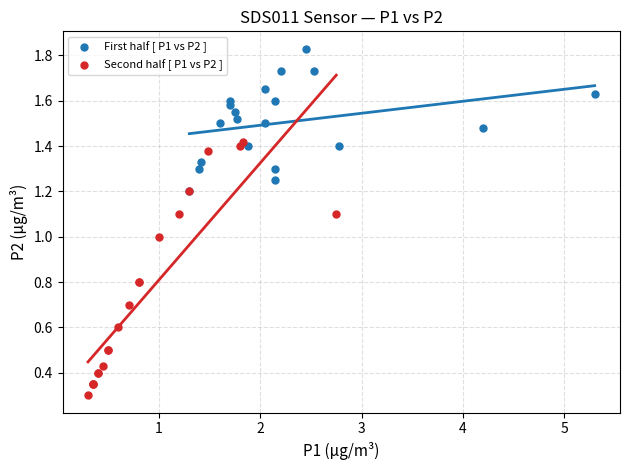

Which series has the largest Y range (max minus min)?

Second half [ P1 vs P2 ]